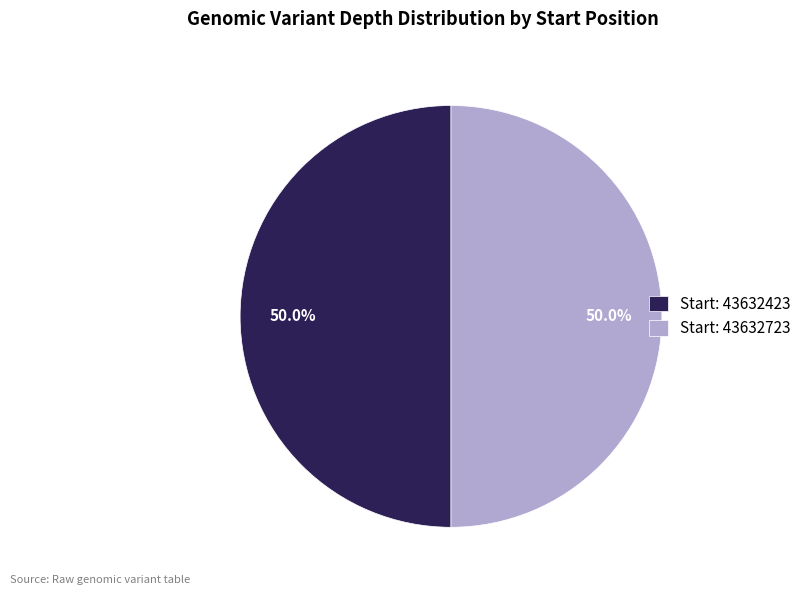

What is the total percentage of Start: 43632423 and Start: 43632723?

100.0%